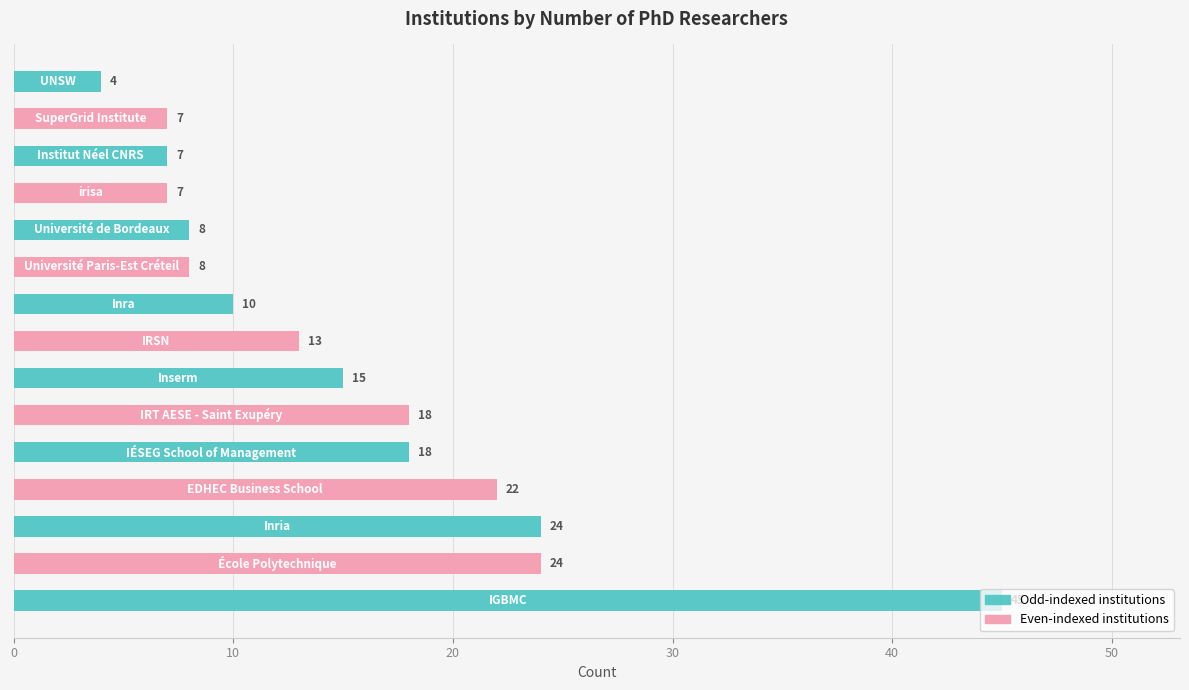

What is the sum of all values?

230